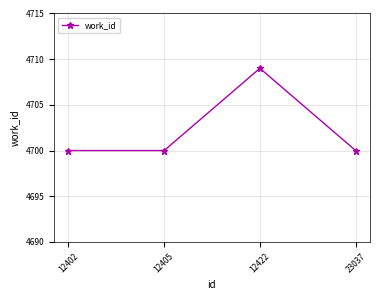

What is the minimum value shown in the chart?

4700